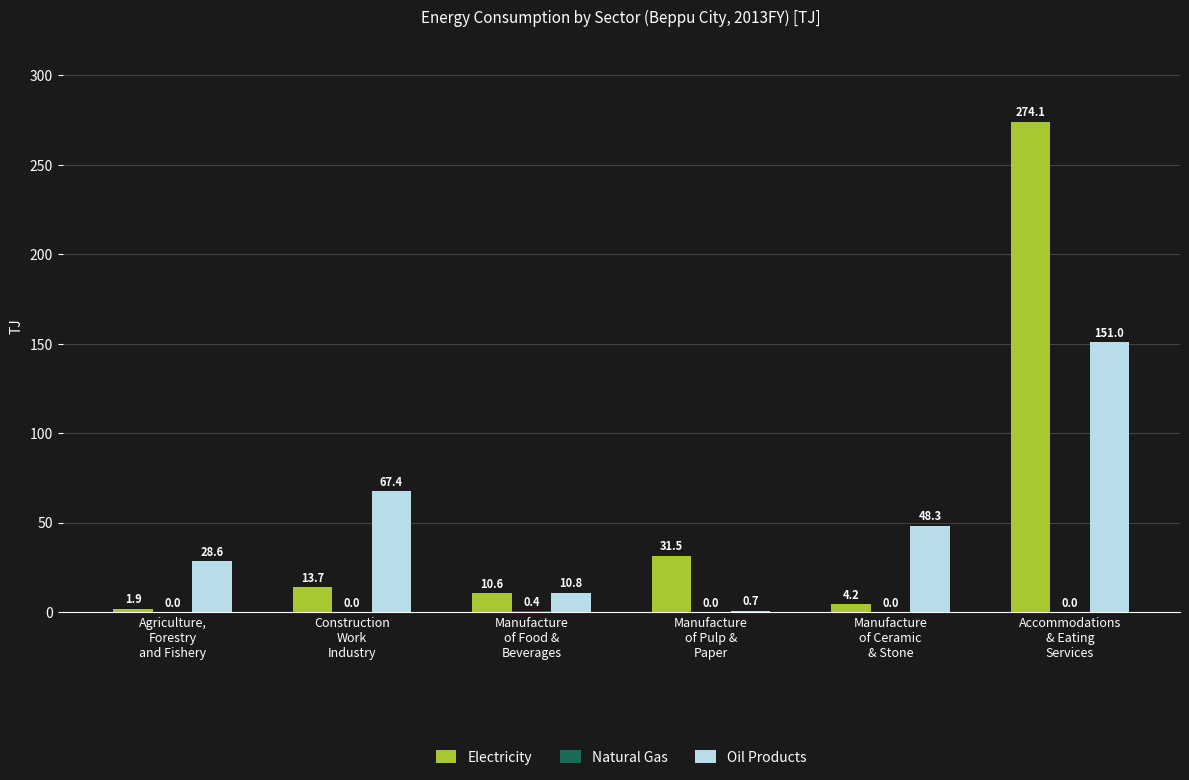

What is the maximum value shown in the chart?

274.1